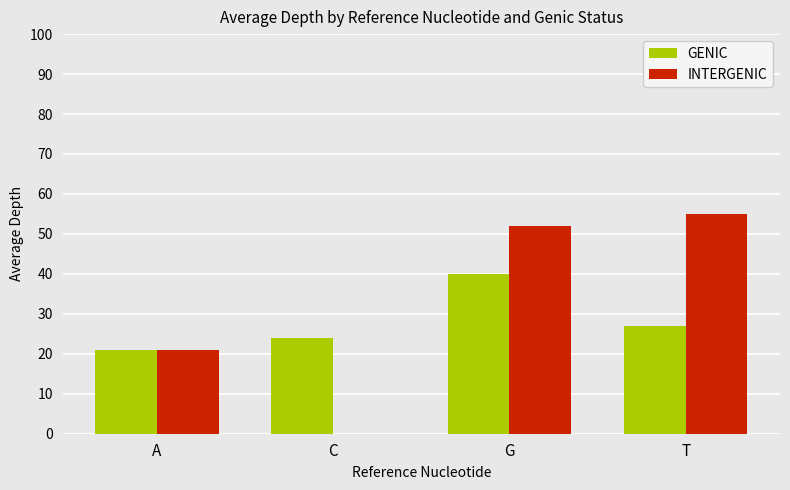

What is the average value of the INTERGENIC series?

32